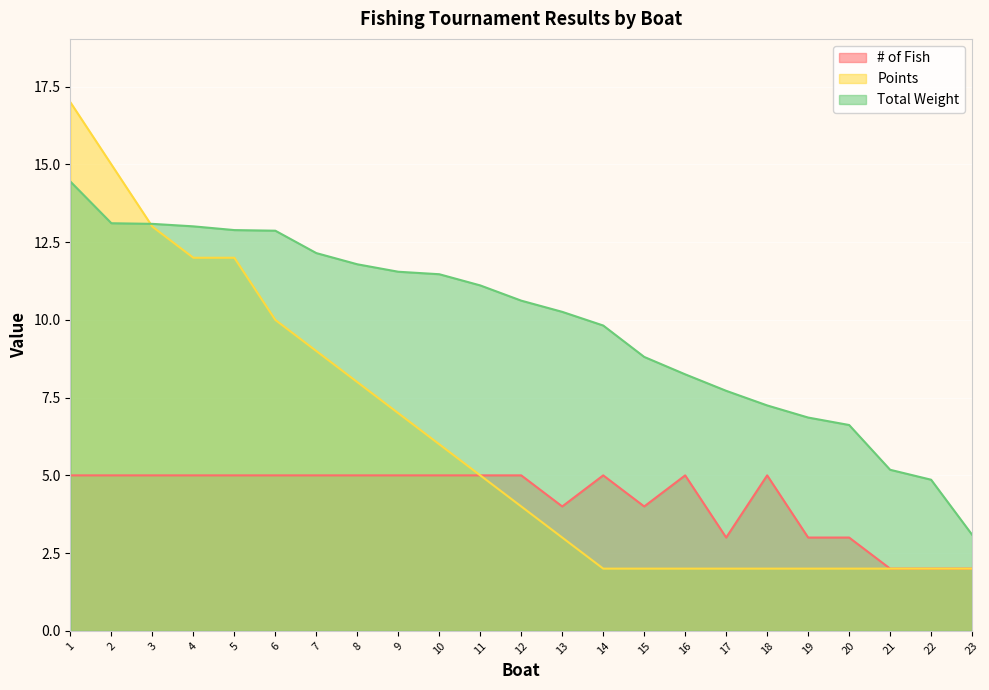

How many lines are shown in the chart?

3